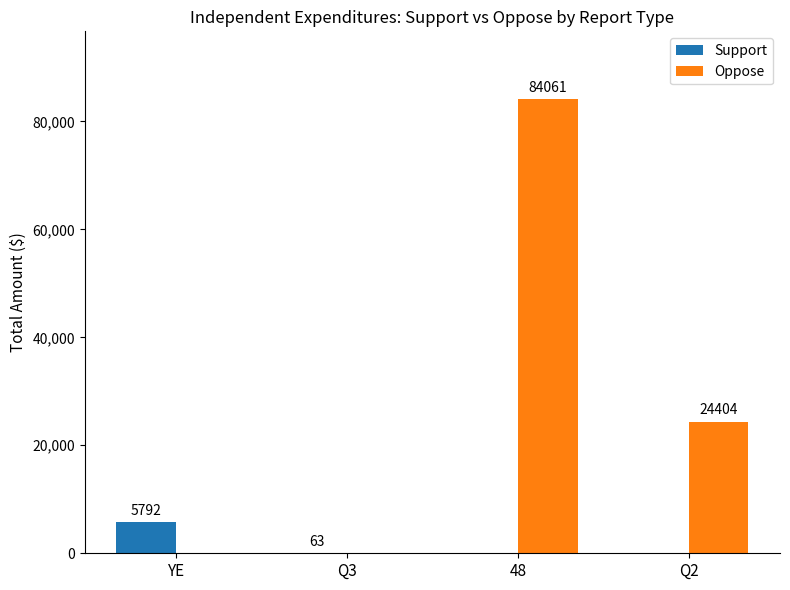

Between Q3 and Q2, which series saw the biggest shift?

Oppose